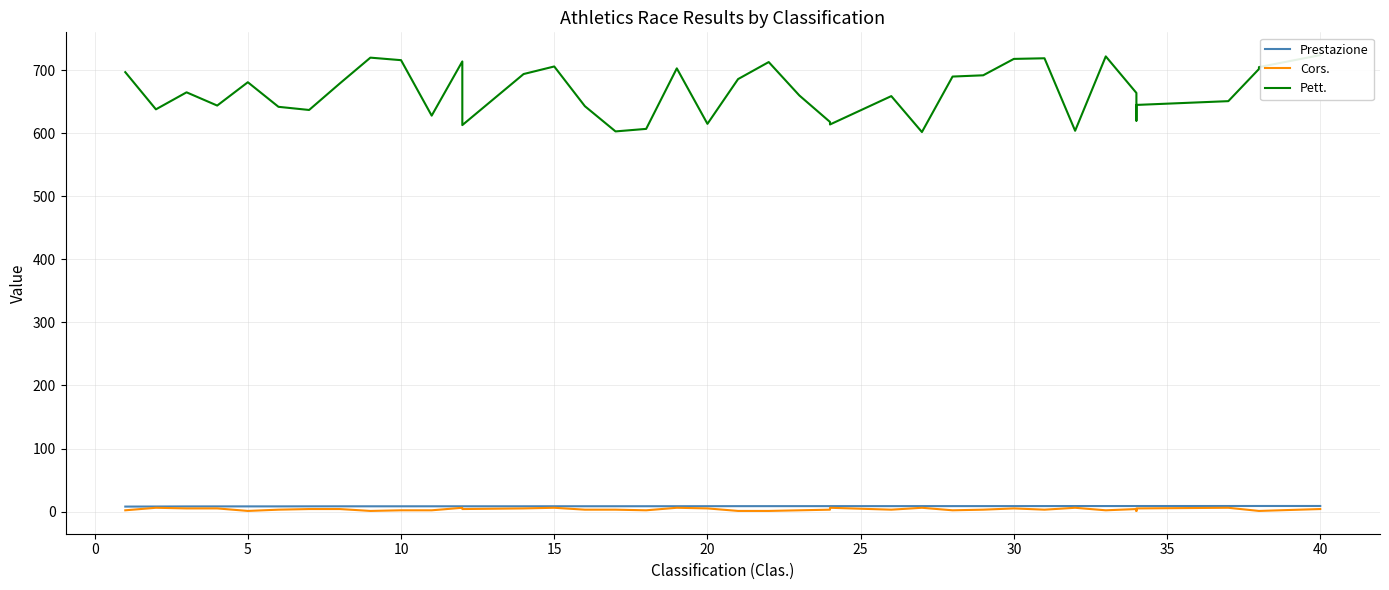

At which category is the sum across all series the highest?

40